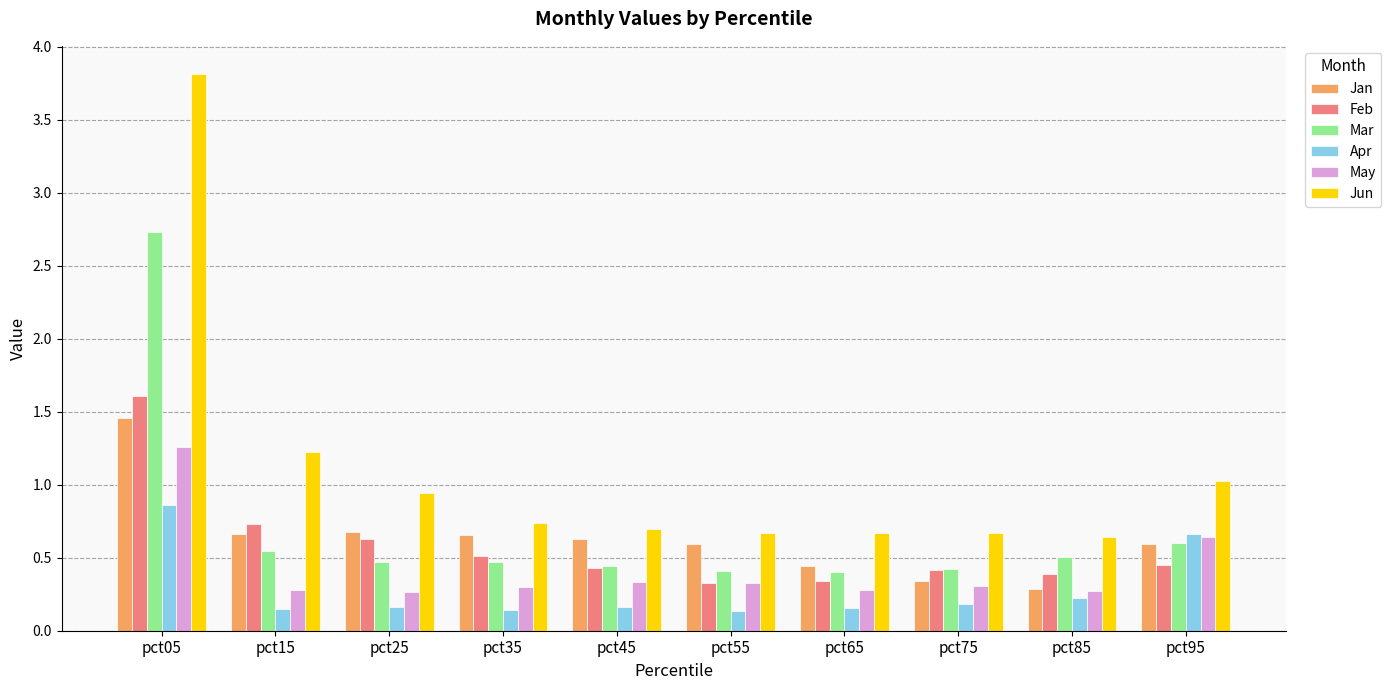

At which category is the sum across all series the highest?

pct05